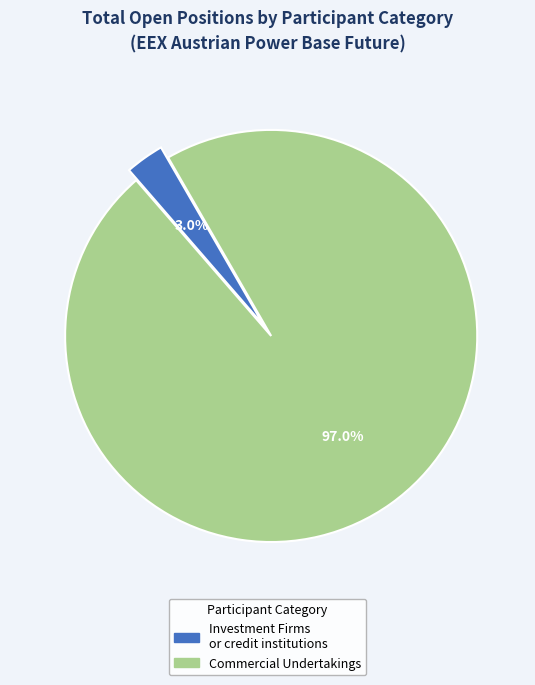

Does any single category account for the majority?

Yes